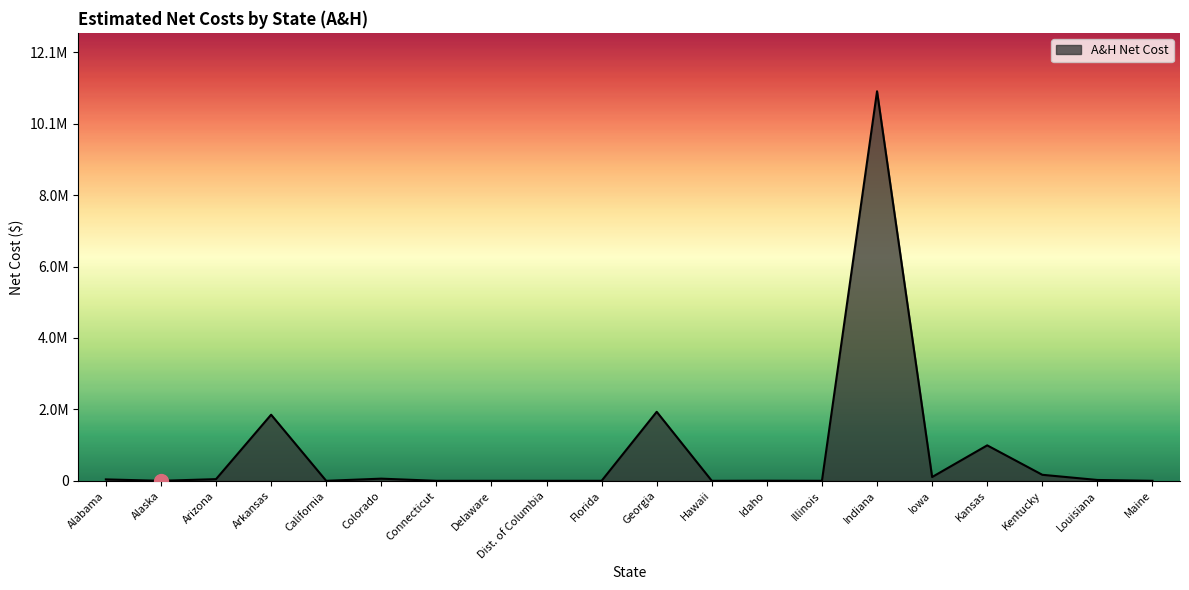

What value does the data have at Indiana?

10973144.7